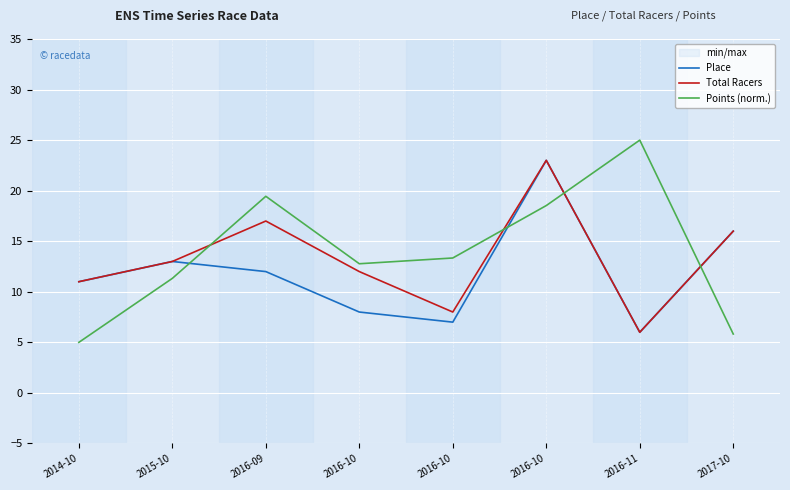

What is the difference between the highest and lowest values at 2015-10?

1.7